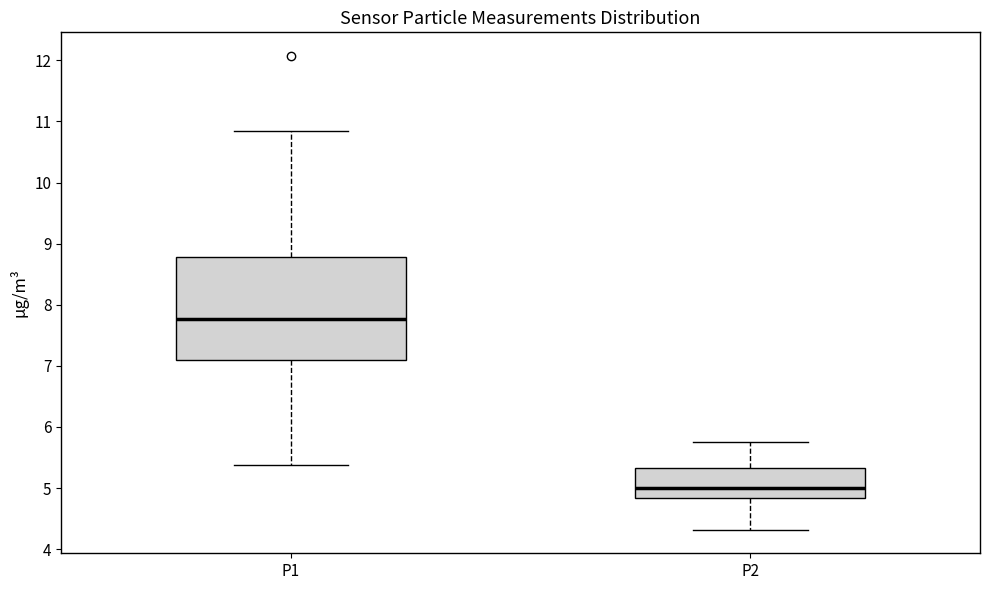

Reading left to right, transcribe this box plot: for each box, give where its median line is, the range the box spans, and where its two whiskers end, as read against the y-axis. The values are not printed on the chart, so give them approximately, as read against the axis.

P1: median 7.8, box 7.1 to 8.8, whiskers 5.4 to 10.9
P2: median 5.0, box 4.8 to 5.3, whiskers 4.3 to 5.8